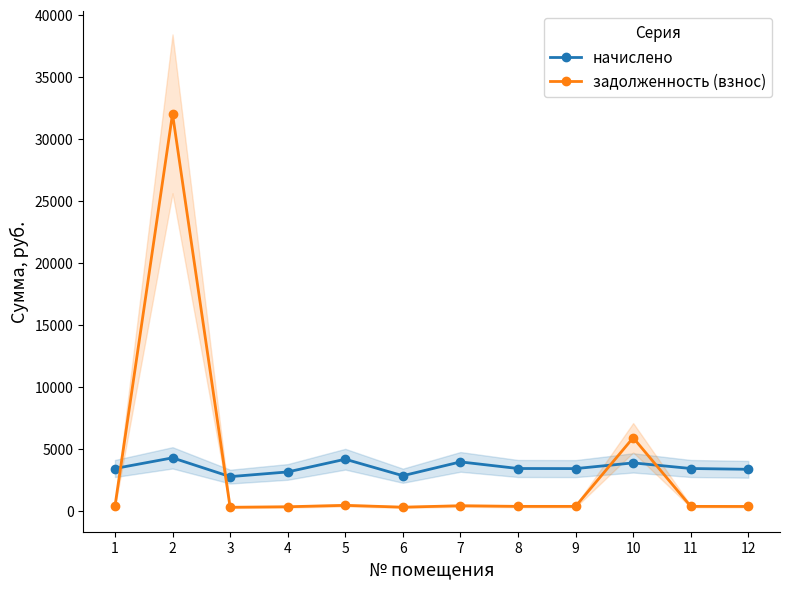

What value does the задолженность (взнос) series have at 1?

381.7